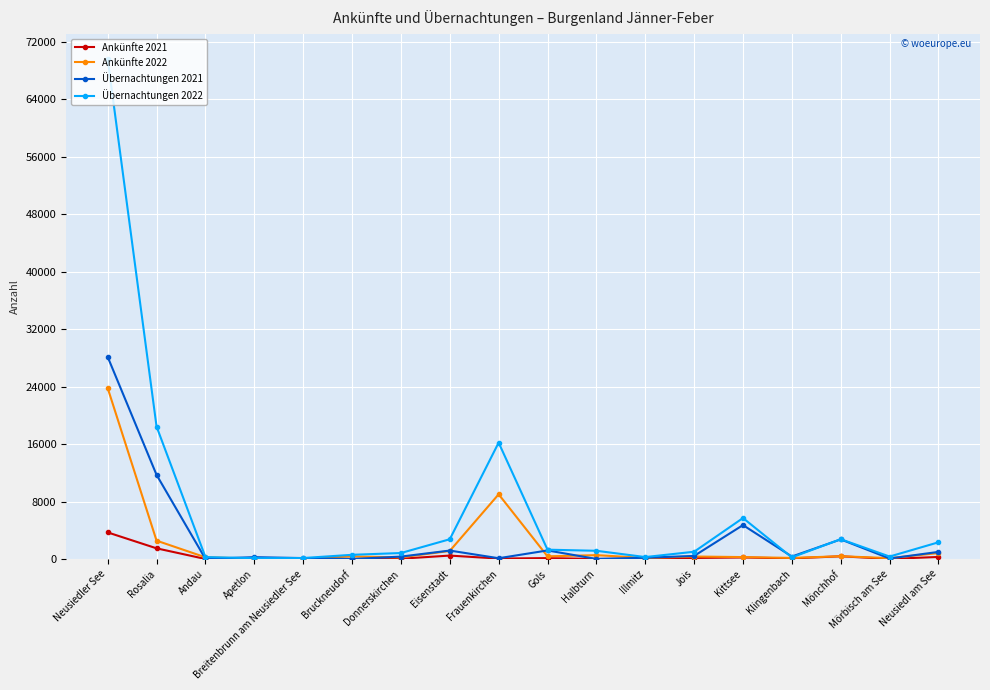

The Übernachtungen 2021 series shows 4720 at Kittsee. True or false?

True